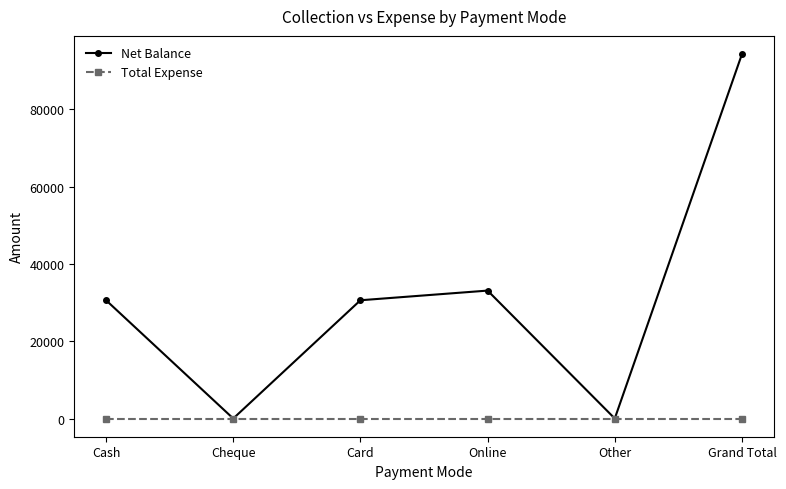

Does the chart display data point markers on the line(s)?

Yes